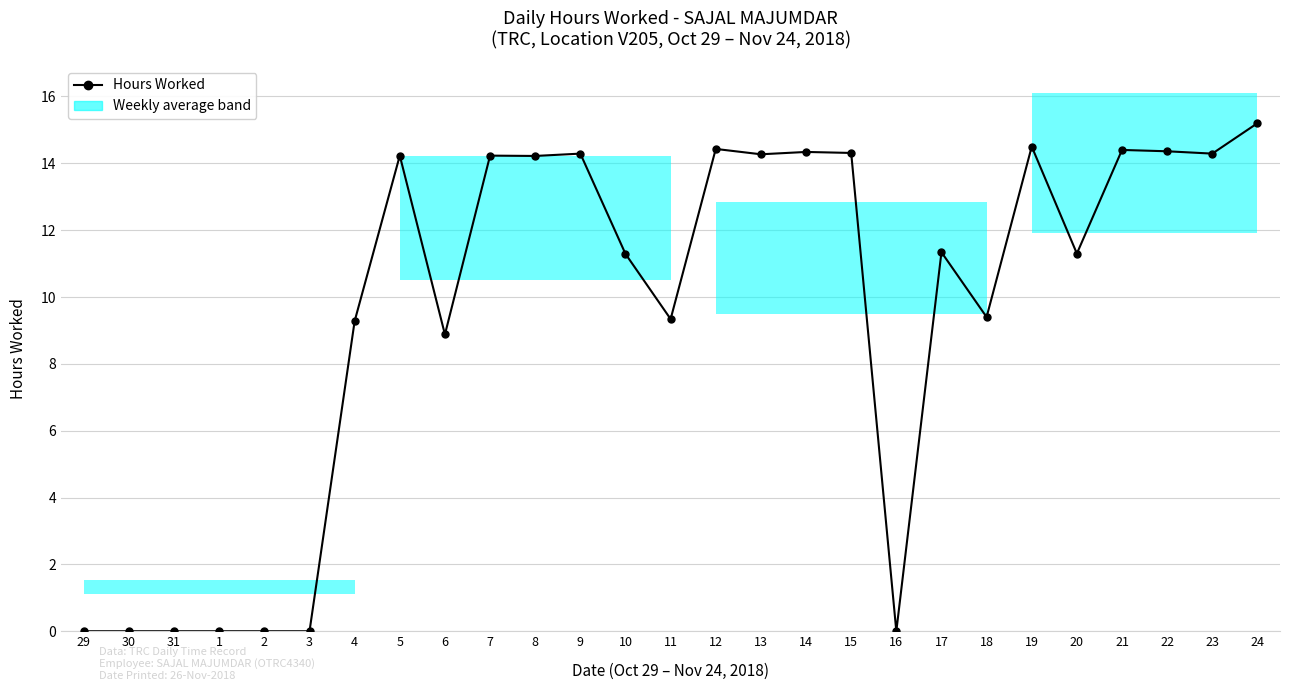

The chart shows a value of 11.3 at 20. True or false?

True